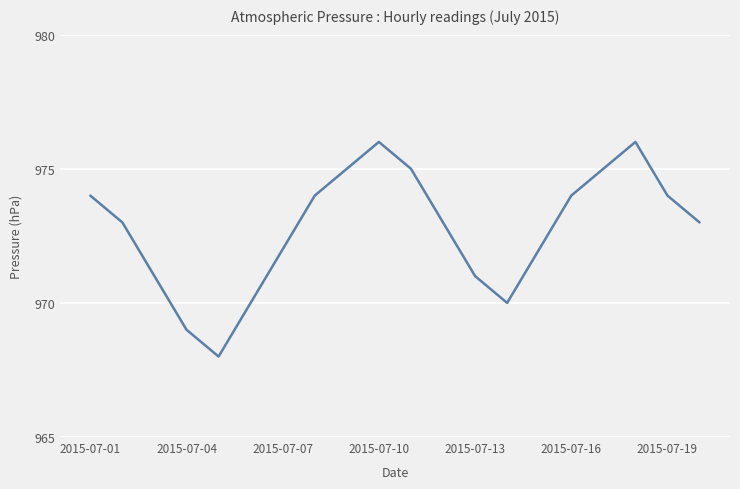

What is the greatest value displayed?

976